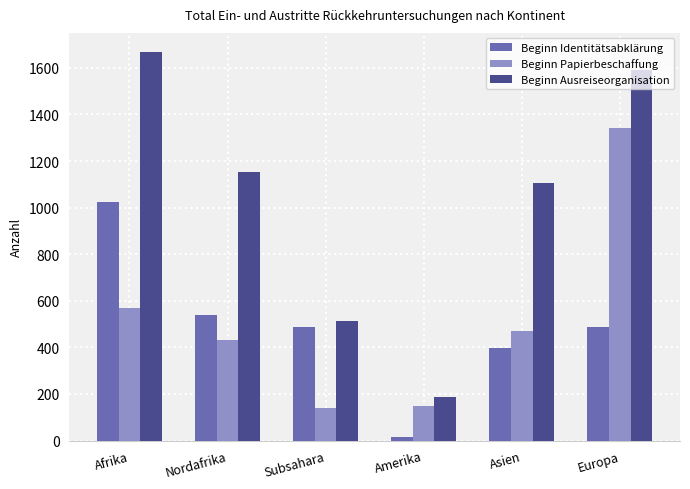

What position from the right is Subsahara?

4